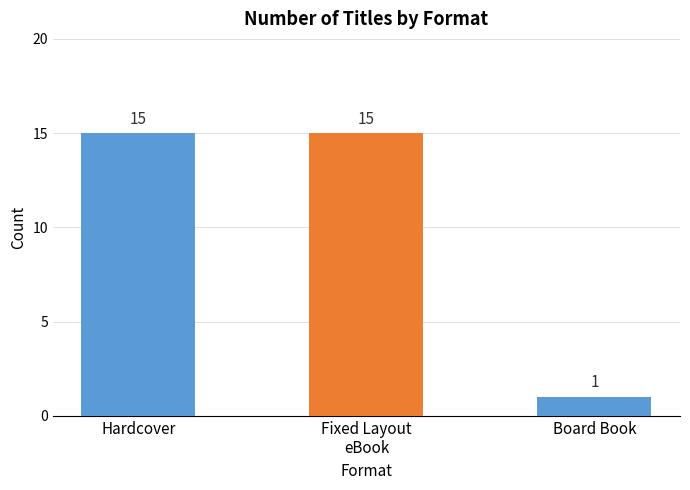

How many values are below 15?

1